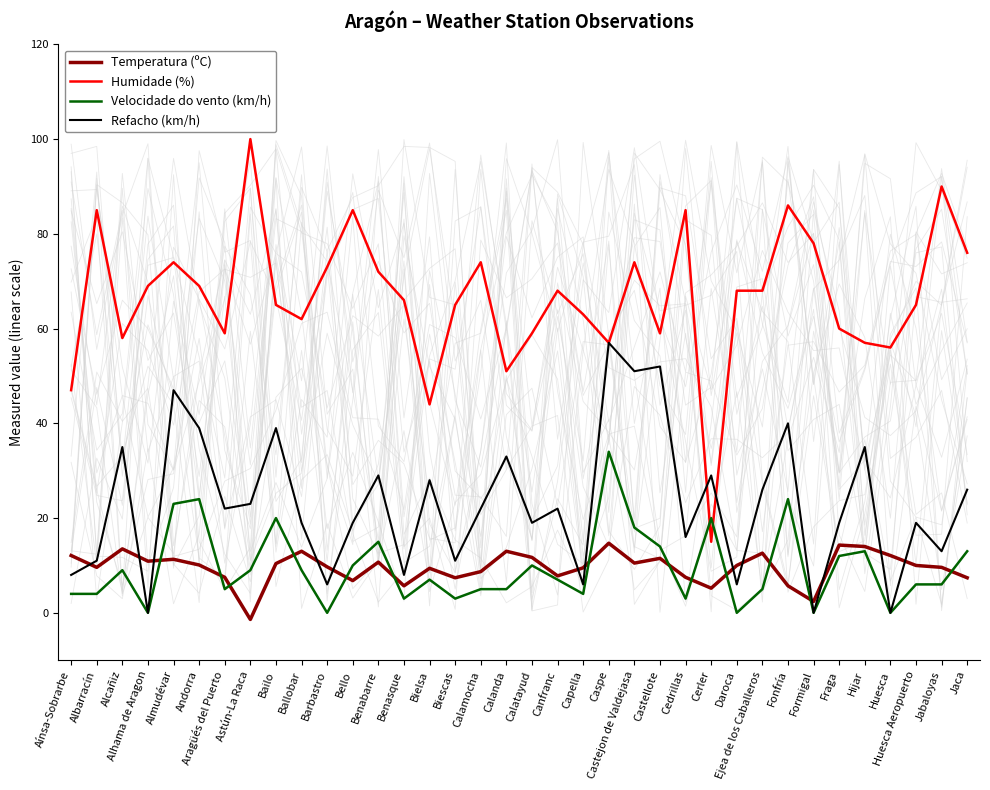

What is the difference between the maximum and second lowest values in the Refacho (km/h) series?

57.0